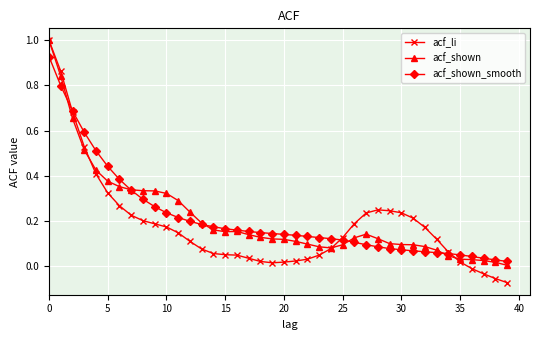

True or false: acf_shown has more than 0 interior local peaks.

True